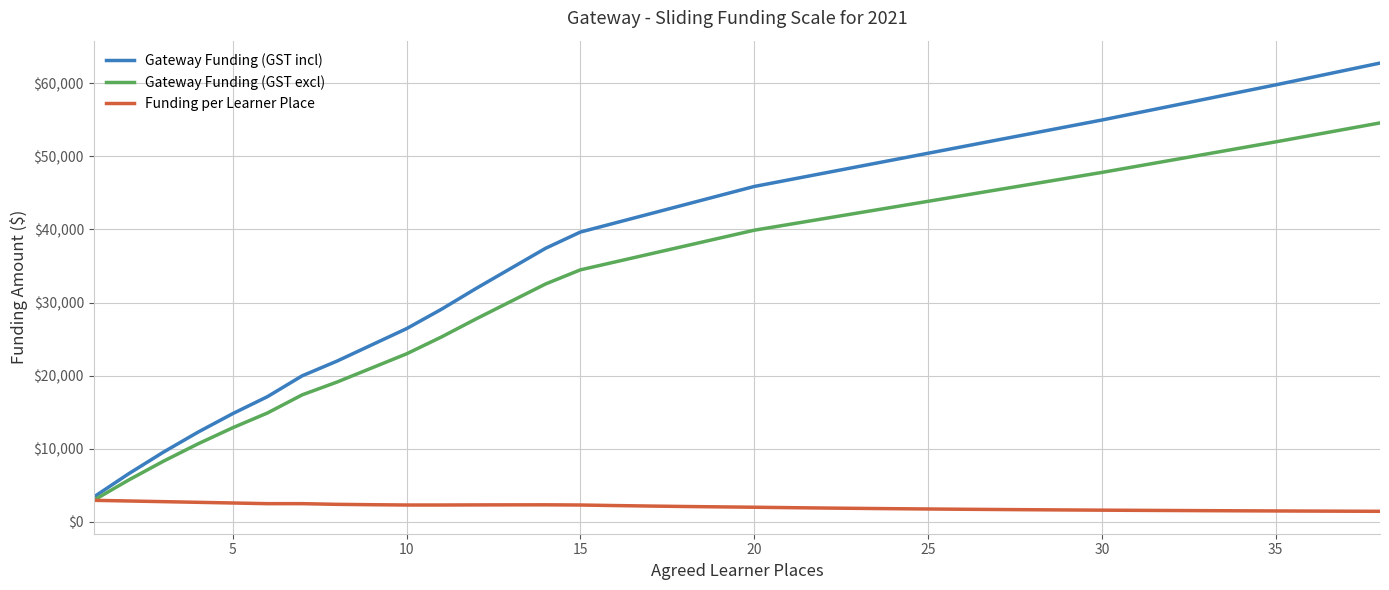

True or false: Gateway Funding (GST incl) has more than 1 interior local peaks.

False